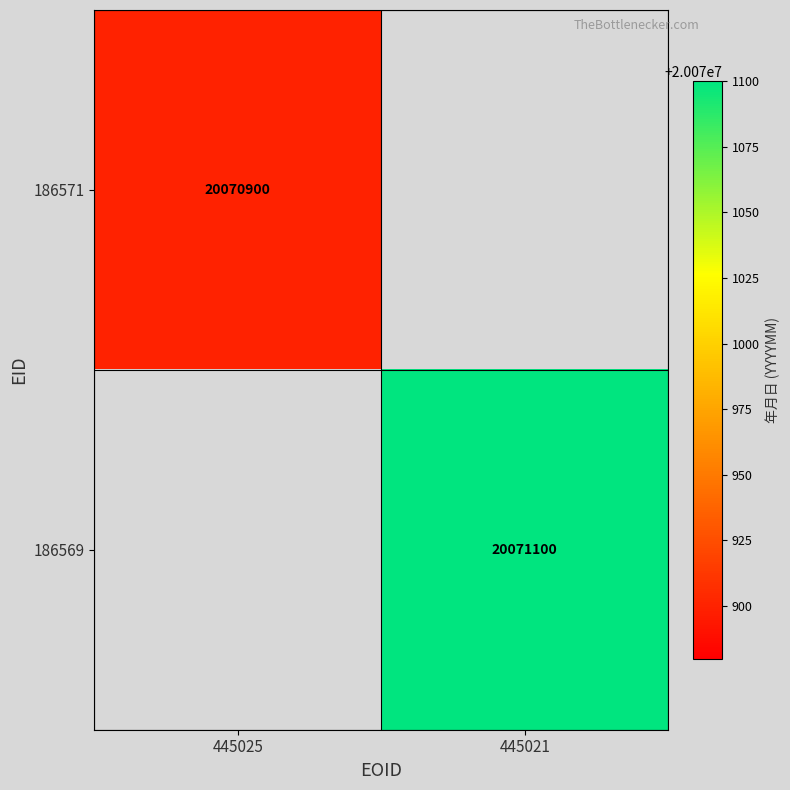

Is it true that 186571 equals 4543315 at 445025?

False